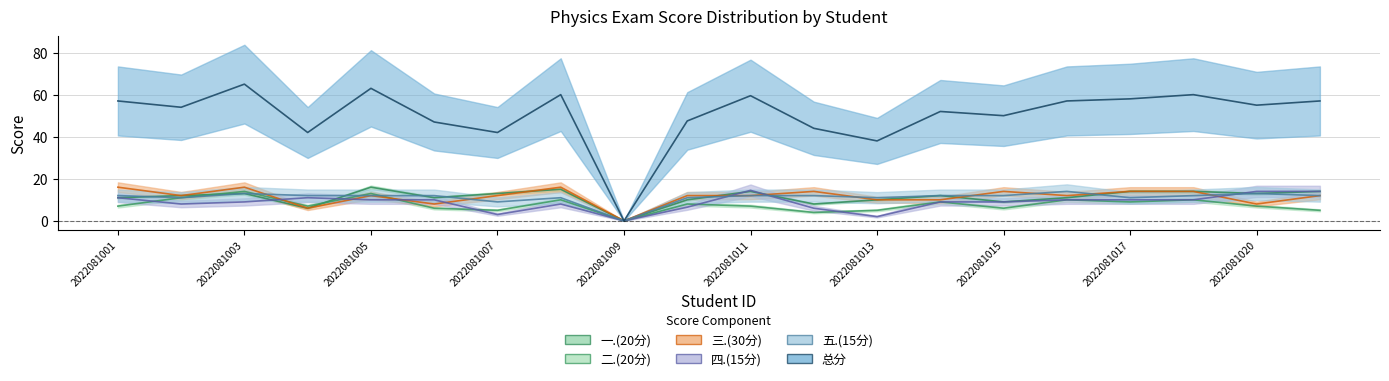

Reading left to right, list all the values displayed in this chart.

一.(20分): 2022081001=11.0	2022081002=12.0	2022081003=13.0	2022081004=6.0	2022081005=16.0	2022081006=11.0	2022081007=13.0	2022081008=15.0	2022081009=0.0	2022081010=10.0	2022081011=14.0	2022081012=8.0	2022081013=10.0	2022081014=12.0	2022081015=9.0	2022081016=11.0	2022081017=14.0	2022081019=14.0	2022081020=13.0	2022081021=14.0
二.(20分): 2022081001=7.0	2022081002=11.0	2022081003=14.0	2022081004=7.0	2022081005=13.0	2022081006=6.0	2022081007=5.0	2022081008=10.0	2022081009=0.0	2022081010=8.0	2022081011=7.0	2022081012=4.0	2022081013=5.0	2022081014=9.0	2022081015=6.0	2022081016=10.0	2022081017=9.0	2022081019=10.0	2022081020=7.0	2022081021=5.0
三.(30分): 2022081001=16.0	2022081002=12.0	2022081003=16.0	2022081004=6.0	2022081005=12.0	2022081006=8.0	2022081007=12.0	2022081008=16.0	2022081009=0.0	2022081010=12.0	2022081011=12.0	2022081012=14.0	2022081013=10.0	2022081014=10.0	2022081015=14.0	2022081016=12.0	2022081017=14.0	2022081019=14.0	2022081020=8.0	2022081021=12.0
四.(15分): 2022081001=11.0	2022081002=8.0	2022081003=9.0	2022081004=11.0	2022081005=10.0	2022081006=10.0	2022081007=3.0	2022081008=8.0	2022081009=0.0	2022081010=6.5	2022081011=14.5	2022081012=6.0	2022081013=2.0	2022081014=9.0	2022081015=9.0	2022081016=10.0	2022081017=10.0	2022081019=10.0	2022081020=14.0	2022081021=14.0
五.(15分): 2022081001=12.0	2022081002=11.0	2022081003=13.0	2022081004=12.0	2022081005=12.0	2022081006=12.0	2022081007=9.0	2022081008=11.0	2022081009=0.0	2022081010=11.0	2022081011=12.0	2022081012=12.0	2022081013=11.0	2022081014=12.0	2022081015=12.0	2022081016=14.0	2022081017=11.0	2022081019=12.0	2022081020=13.0	2022081021=12.0
总分: 2022081001=57.0	2022081002=54.0	2022081003=65.0	2022081004=42.0	2022081005=63.0	2022081006=47.0	2022081007=42.0	2022081008=60.0	2022081009=0.0	2022081010=47.5	2022081011=59.5	2022081012=44.0	2022081013=38.0	2022081014=52.0	2022081015=50.0	2022081016=57.0	2022081017=58.0	2022081019=60.0	2022081020=55.0	2022081021=57.0